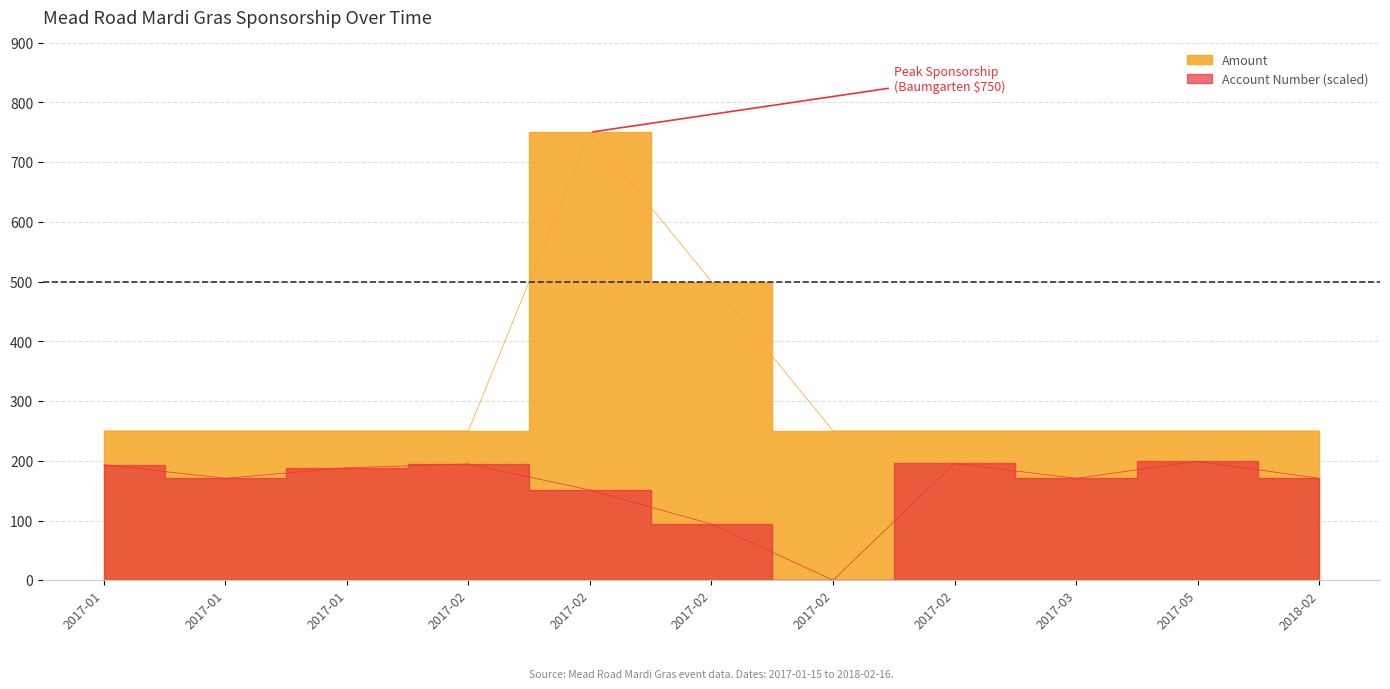

Which series changed the most between 2017-02-22 and 2017-02-25?

Account Number